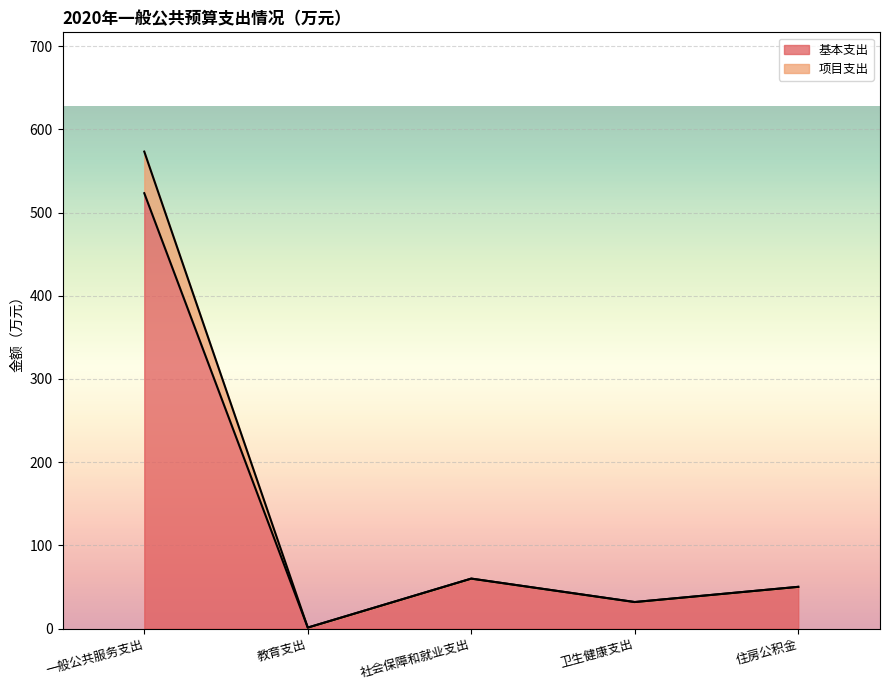

True or false: 基本支出 has more than 1 points higher than both neighbors.

False